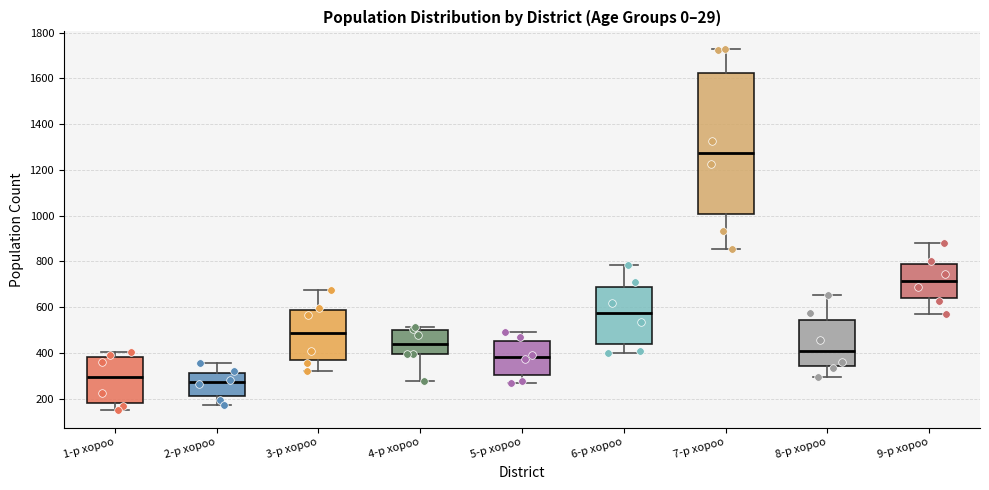

Comparing the boxes themselves (not the whiskers), which one is the tallest?

7-р хороо